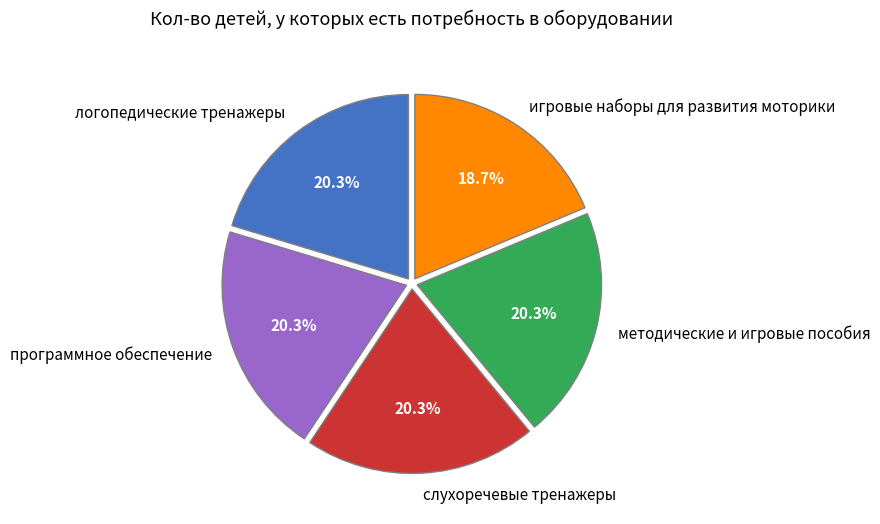

To the nearest percent, what is the average slice percentage?

20%